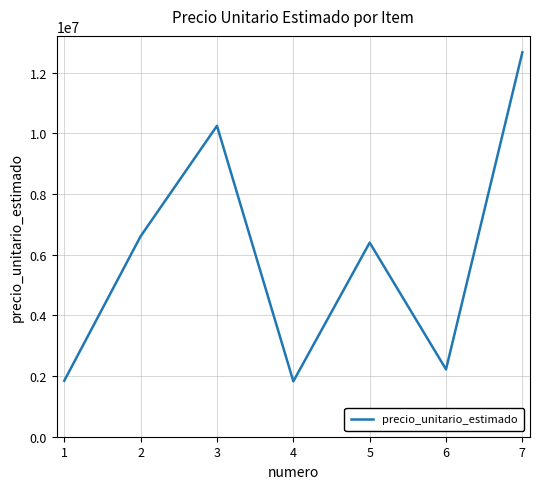

What is the smallest value displayed?

1825000